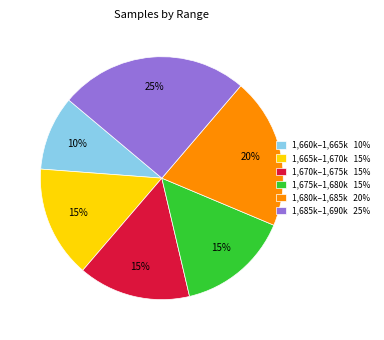

Is it true that 1,675k–1,680k 15% is 15% of the pie?

True